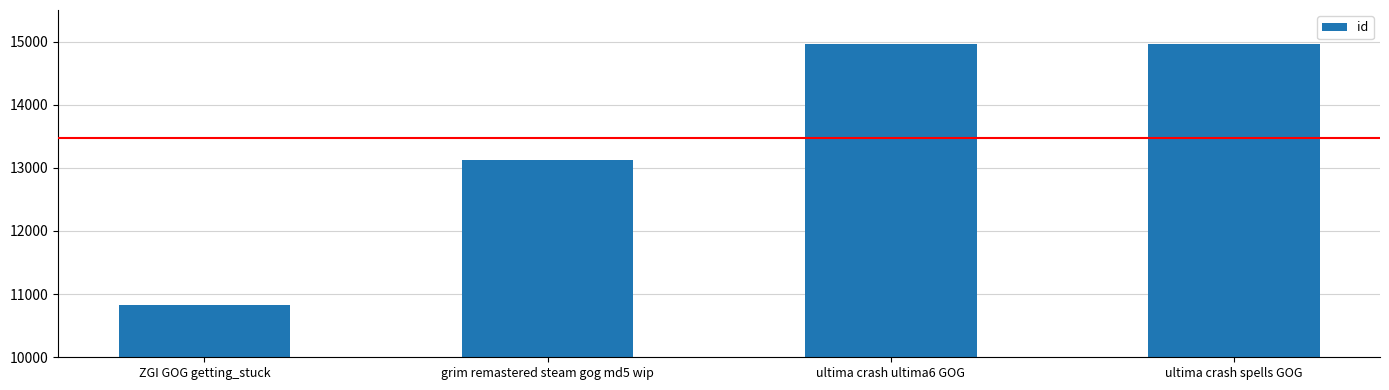

The value at ultima crash ultima6 GOG is 26586. True or false?

False